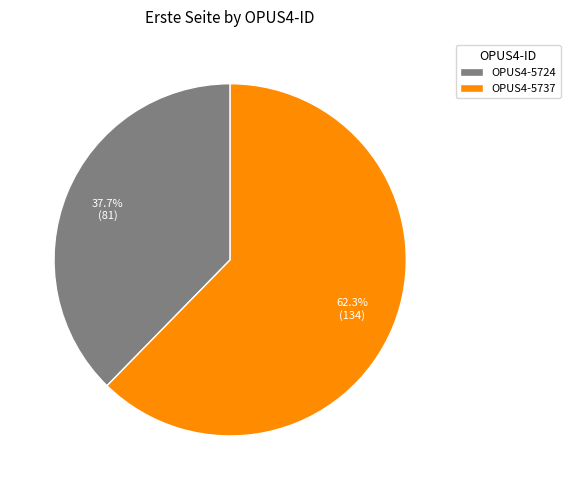

What is the ratio of the value at OPUS4-5737 to the value at OPUS4-5724?

1.7